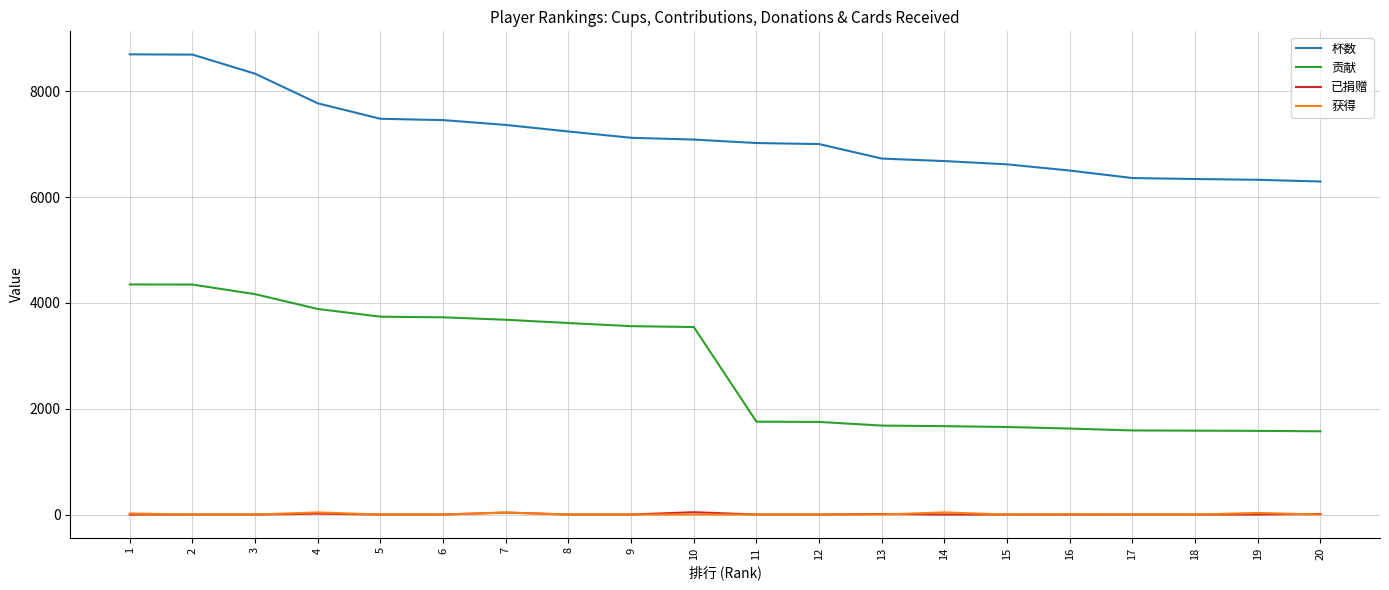

True or false: 获得 and 杯数 cross at least once.

False